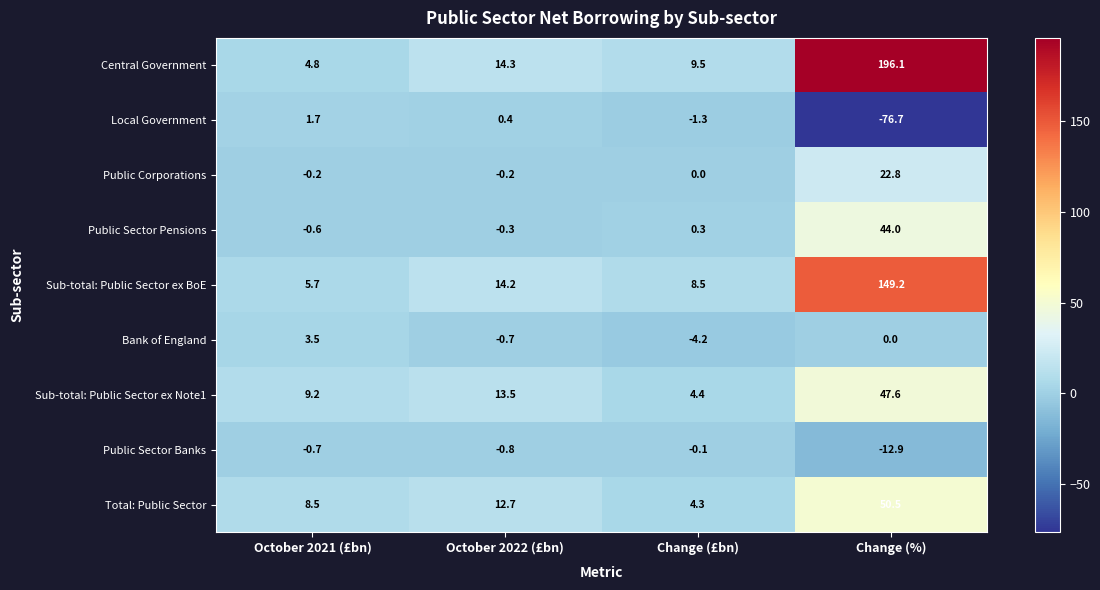

At which category does the chart reach its minimum across all series?

Change (%)